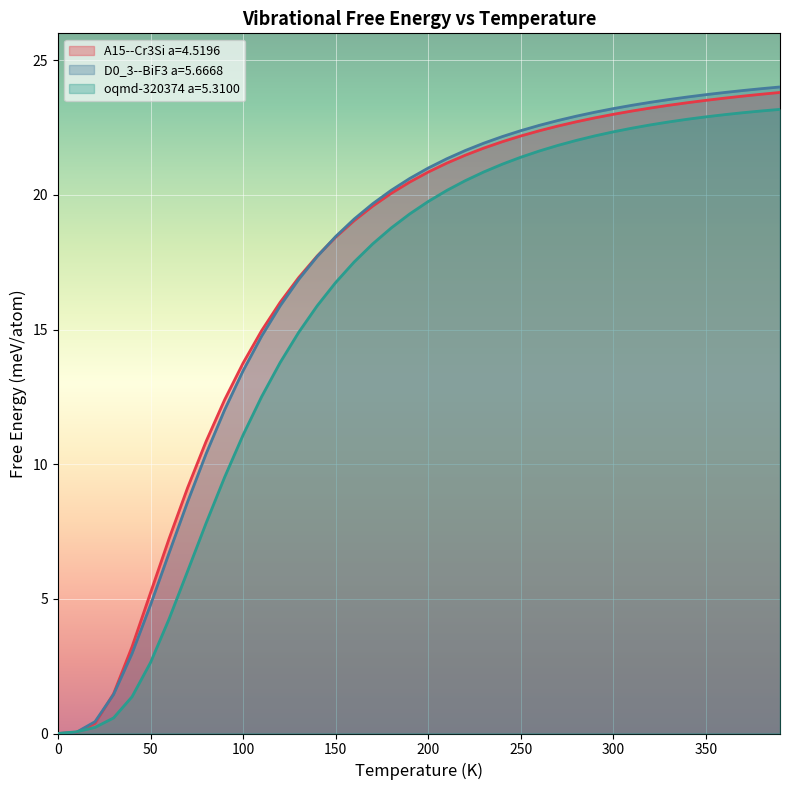

True or false: oqmd-320374 a=5.3100 has a value of 4.3 at 50.

False